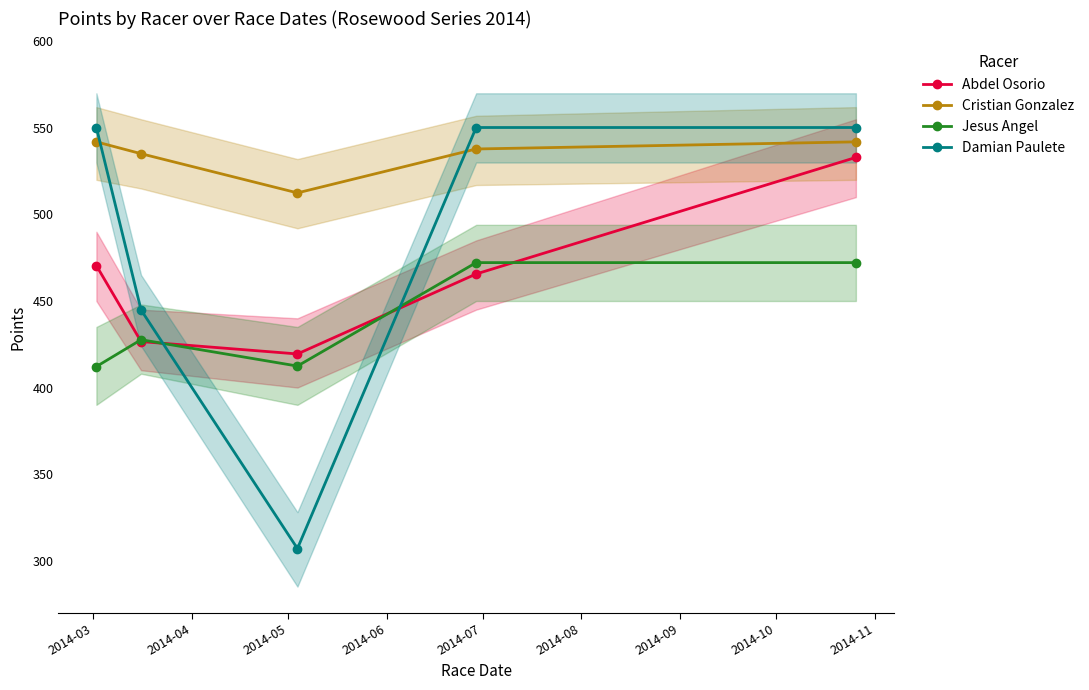

How many intersections are there between Abdel Osorio and Jesus Angel?

4